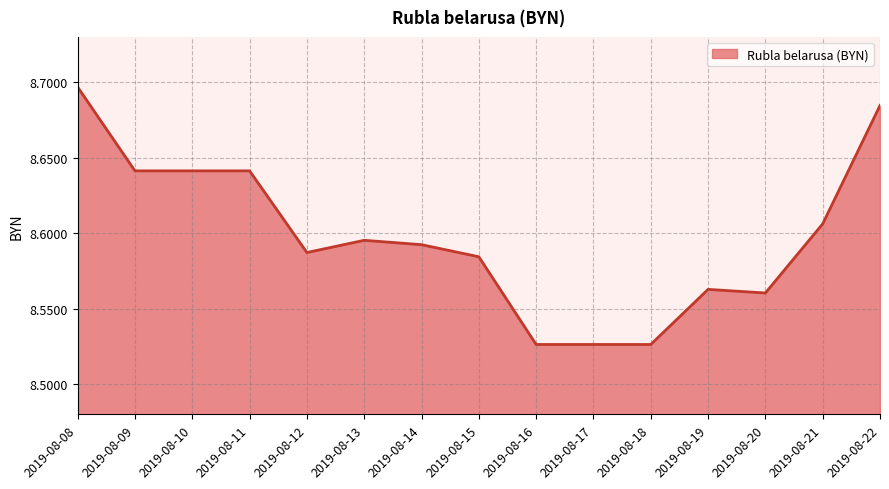

Which has a higher value, 2019-08-16 or 2019-08-15?

2019-08-15